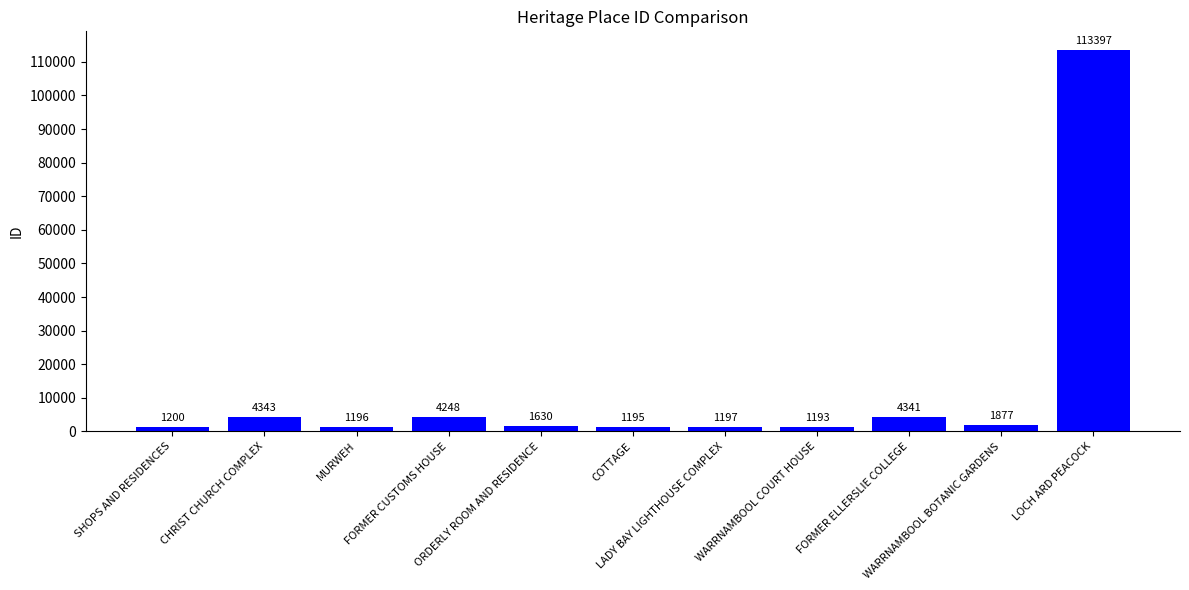

List the labels in order of value, largest first.

LOCH ARD PEACOCK, CHRIST CHURCH COMPLEX, FORMER ELLERSLIE COLLEGE, FORMER CUSTOMS HOUSE, WARRNAMBOOL BOTANIC GARDENS, ORDERLY ROOM AND RESIDENCE, SHOPS AND RESIDENCES, LADY BAY LIGHTHOUSE COMPLEX, MURWEH, COTTAGE, WARRNAMBOOL COURT HOUSE